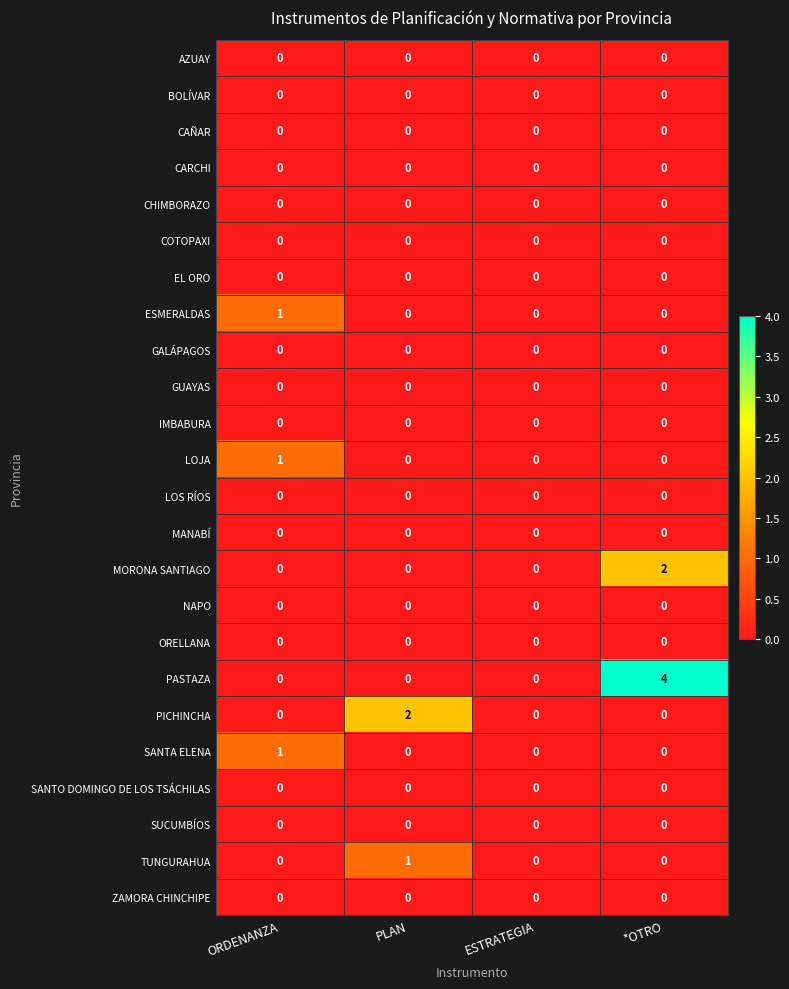

What is the difference between the highest and lowest values at PLAN?

2